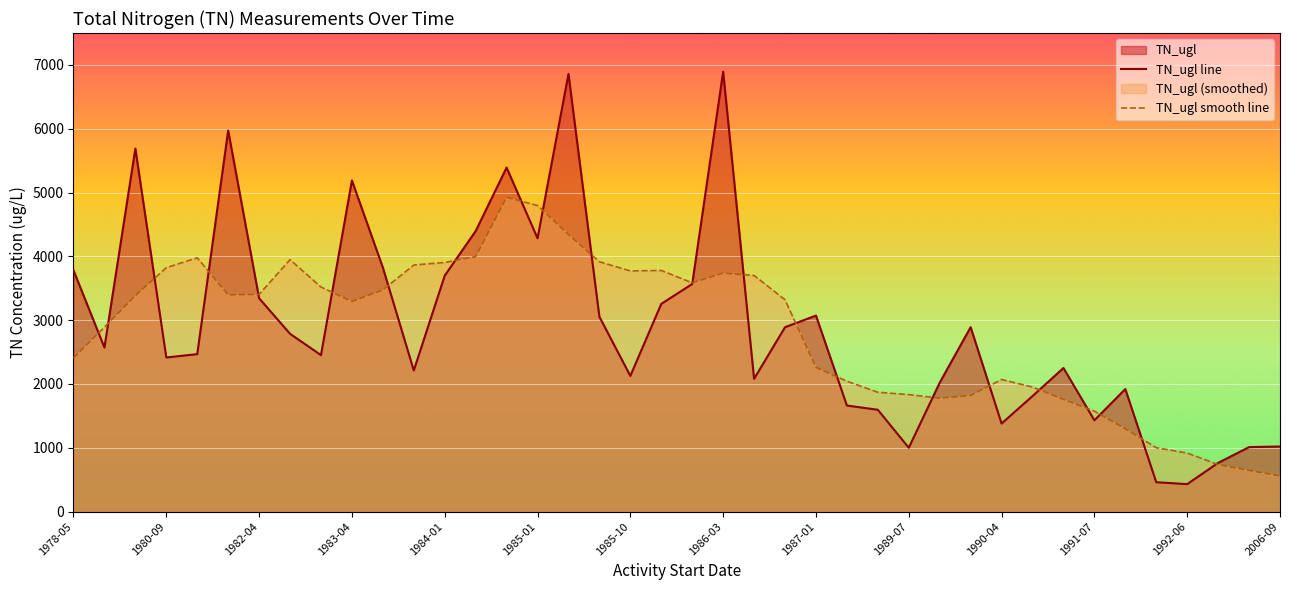

What is the smallest value displayed?

430.0